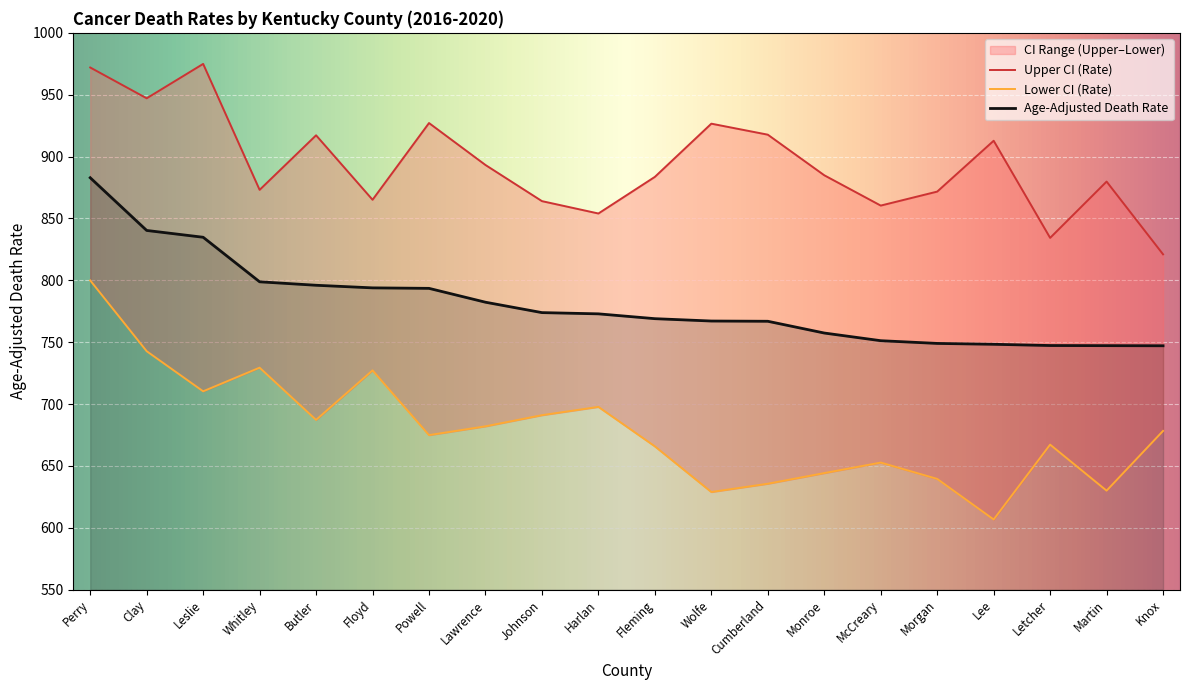

What is the highest value of the Lower CI (Rate) series?

799.9